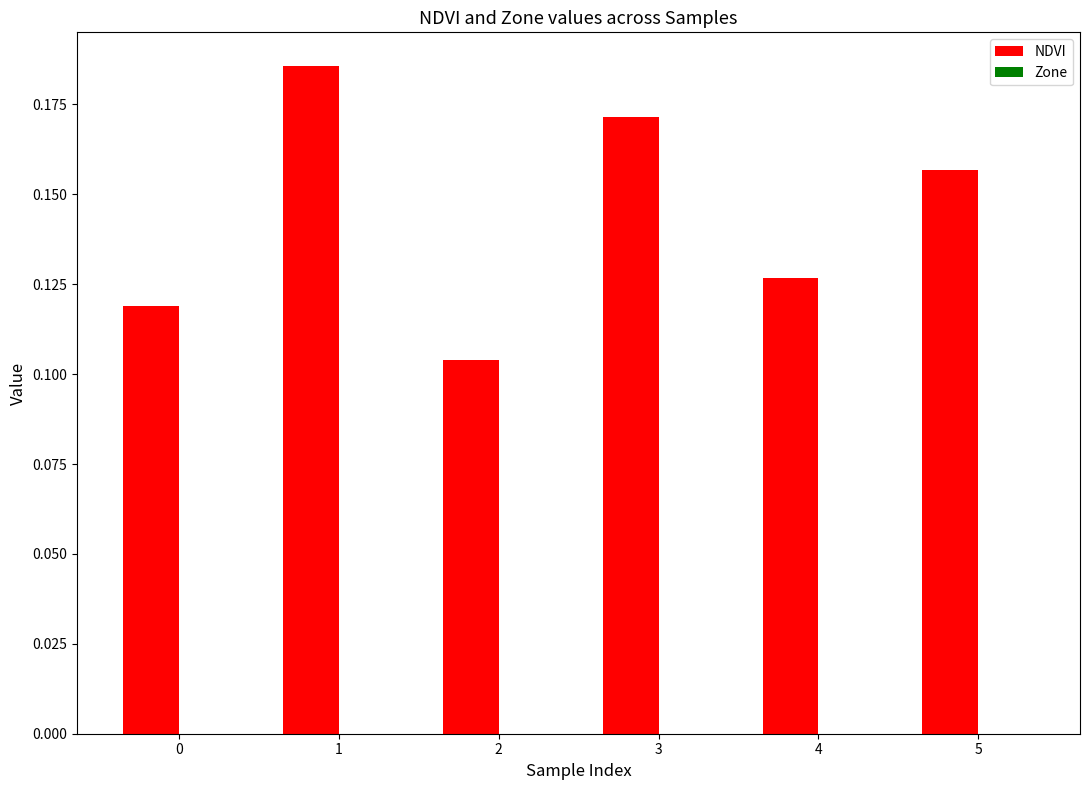

What is the change in value from 2 to 5?

+0.1